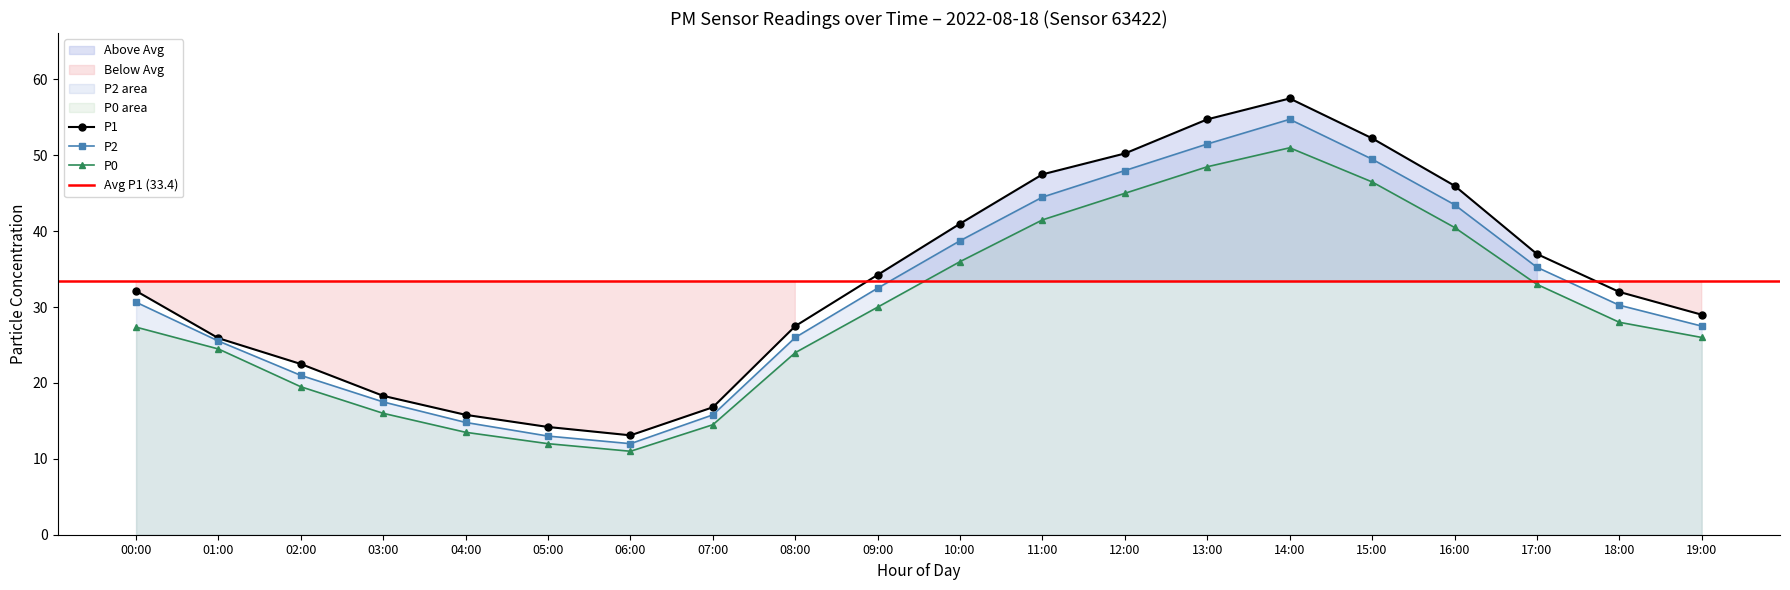

What is the value of the P0 point at the 15th from the left?

51.0